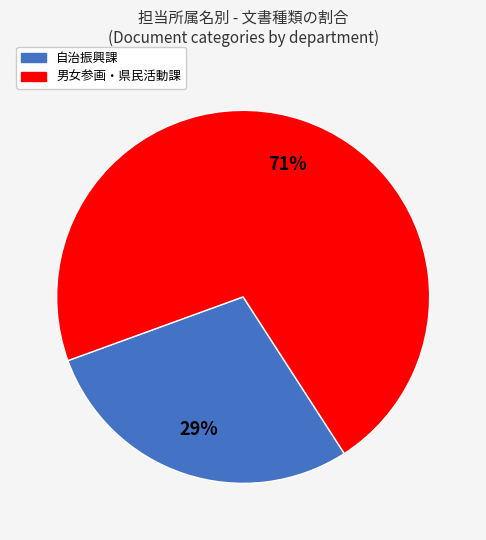

Count the number of slices in the pie.

2